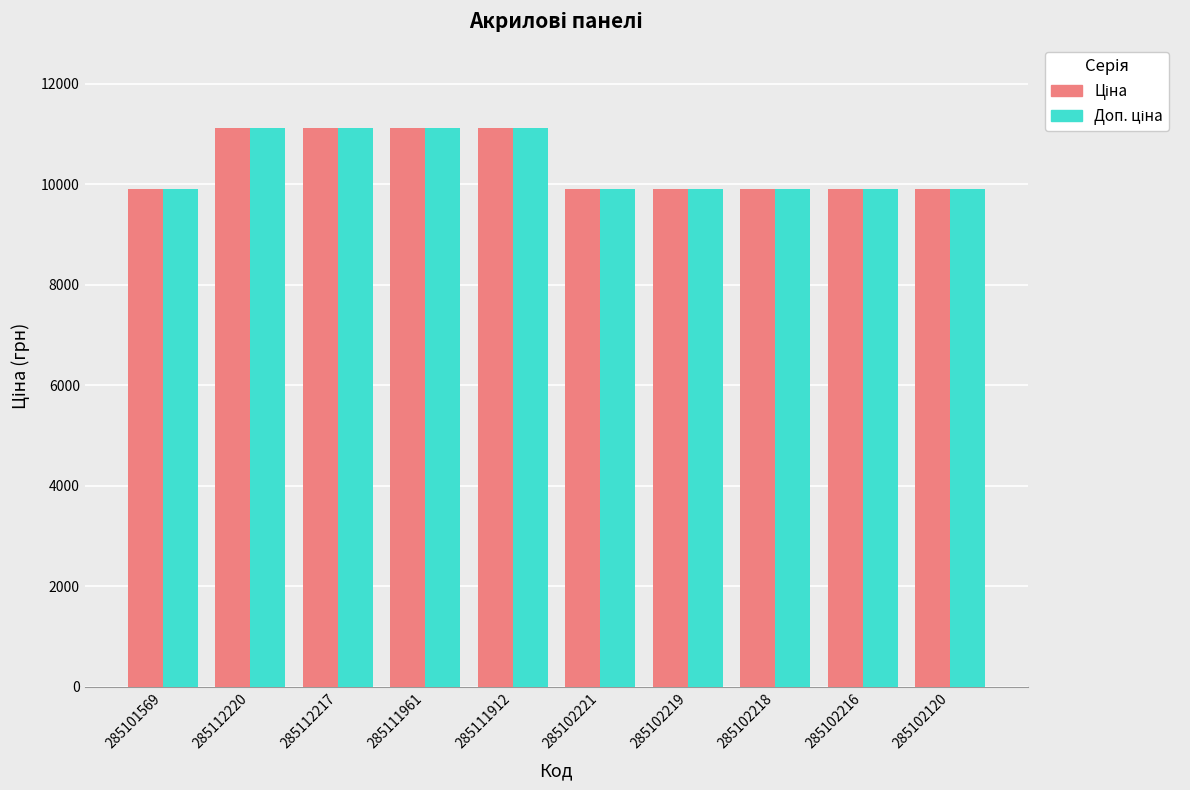

What is the total value across all series at 285102221?

19817.0